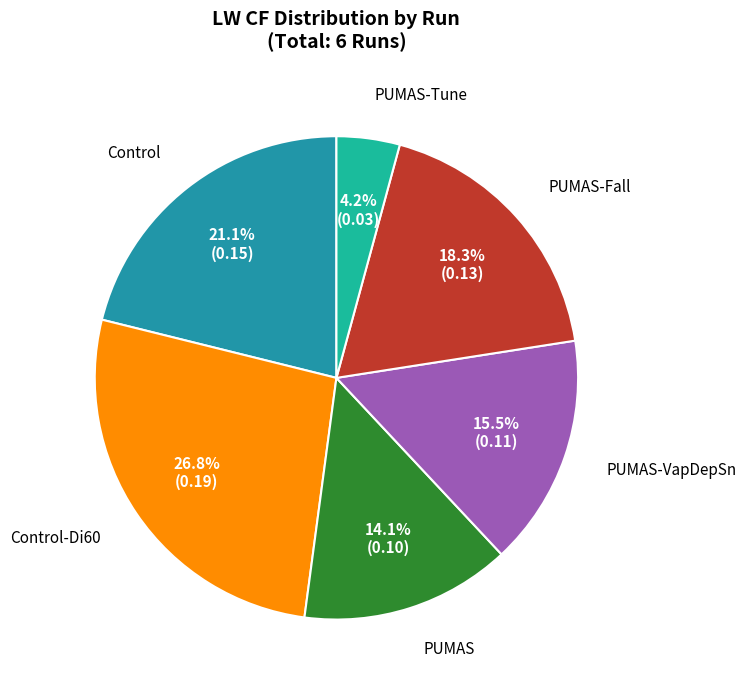

Which category has the smallest portion of the pie?

PUMAS-Tune